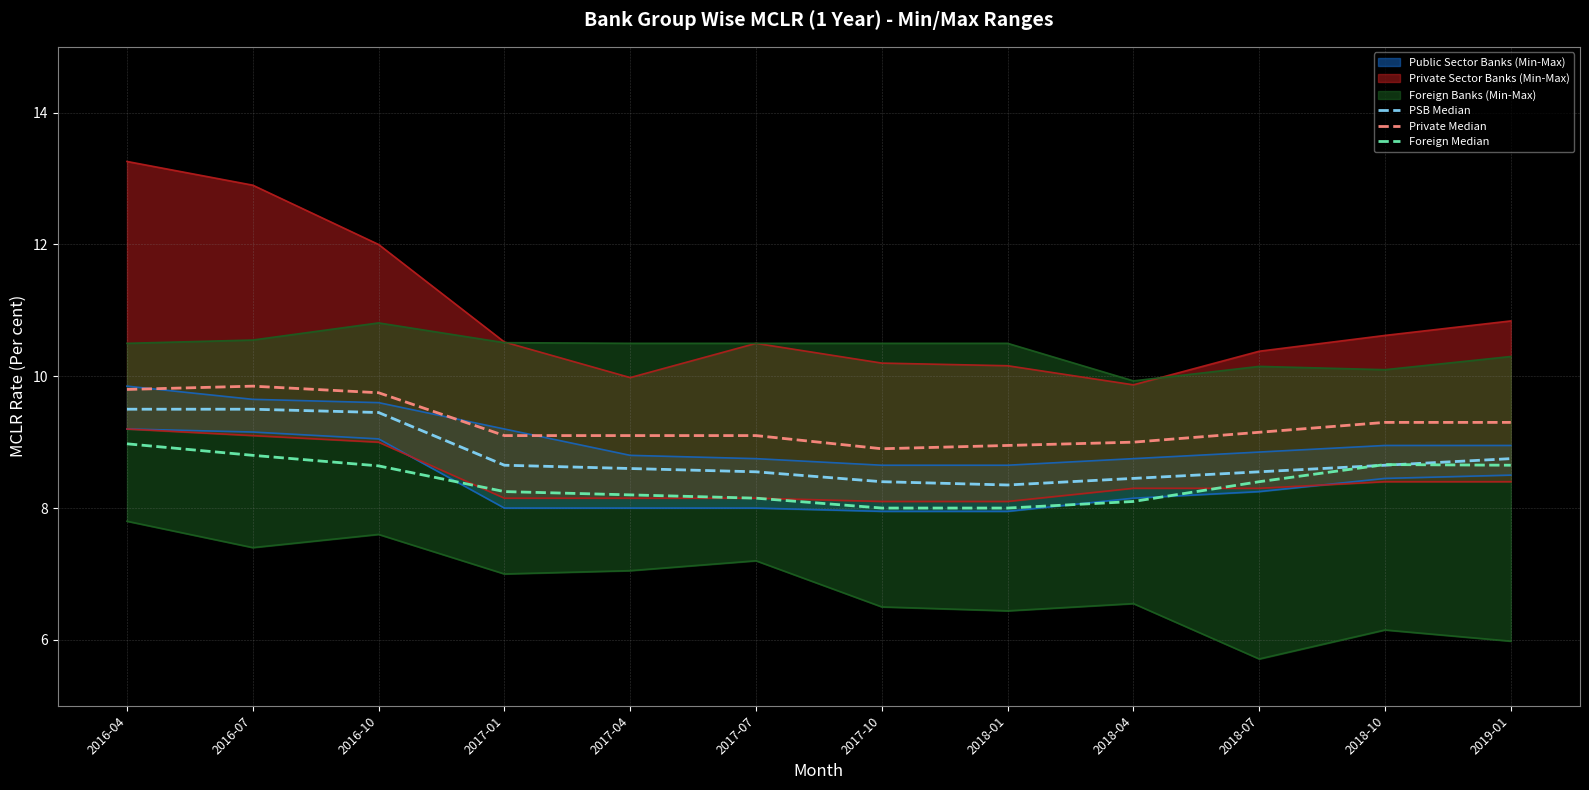

Rank the series at 2017-01 from lowest to highest value.

Foreign Median, PSB Median, Private Median